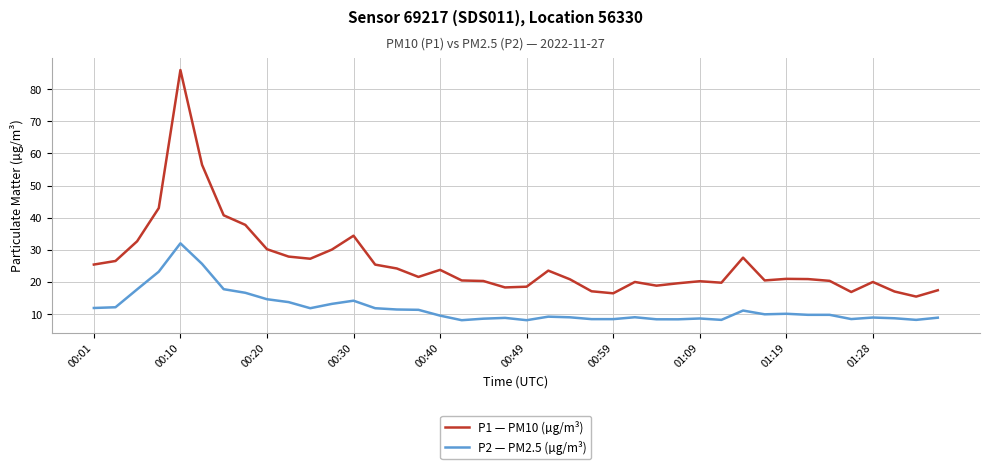

True or false: P1 — PM10 (µg/m³) and P2 — PM2.5 (µg/m³) cross at least once.

False